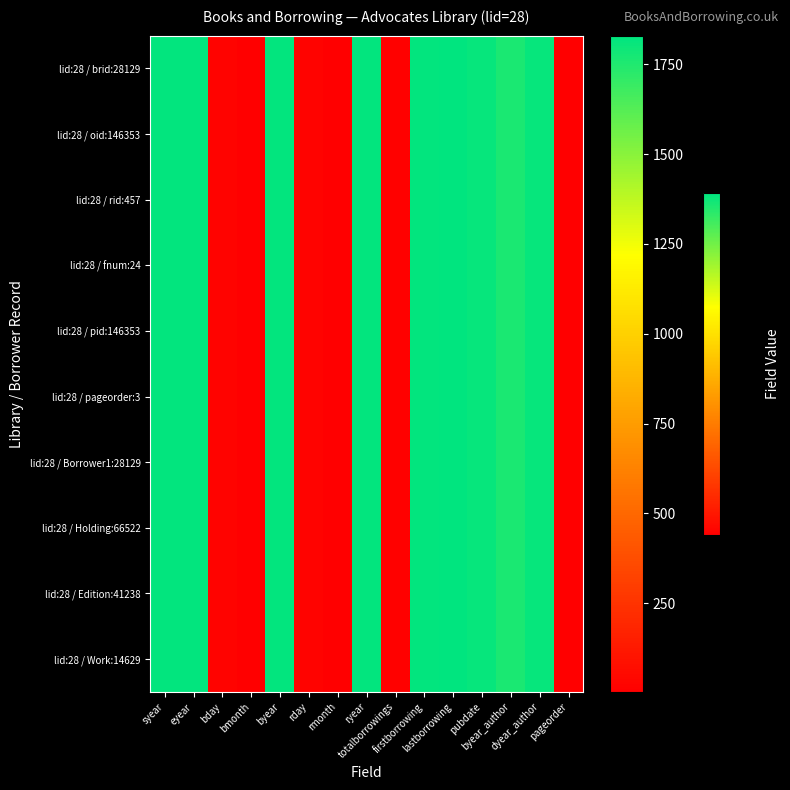

At byear, list the series in order from largest to smallest.

lid:28 / brid:28129, lid:28 / oid:146353, lid:28 / rid:457, lid:28 / fnum:24, lid:28 / pid:146353, lid:28 / pageorder:3, lid:28 / Borrower1:28129, lid:28 / Holding:66522, lid:28 / Edition:41238, lid:28 / Work:14629